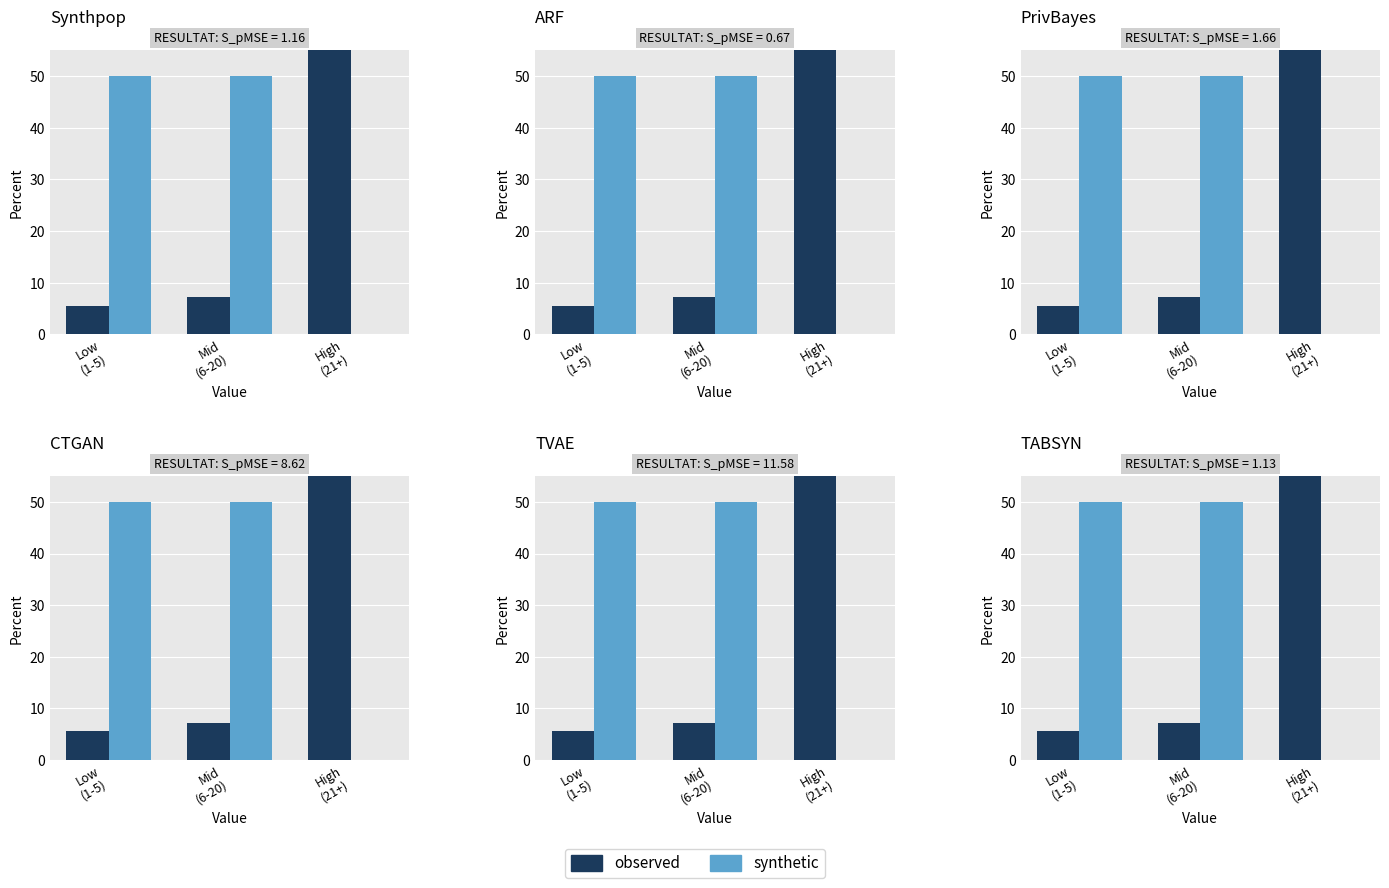

Reading right to left, transcribe all the data shown in this chart.

observed: High
(21+)=87.2	Mid
(6-20)=7.2	Low
(1-5)=5.6
synthetic: High
(21+)=0.0	Mid
(6-20)=50.0	Low
(1-5)=50.0